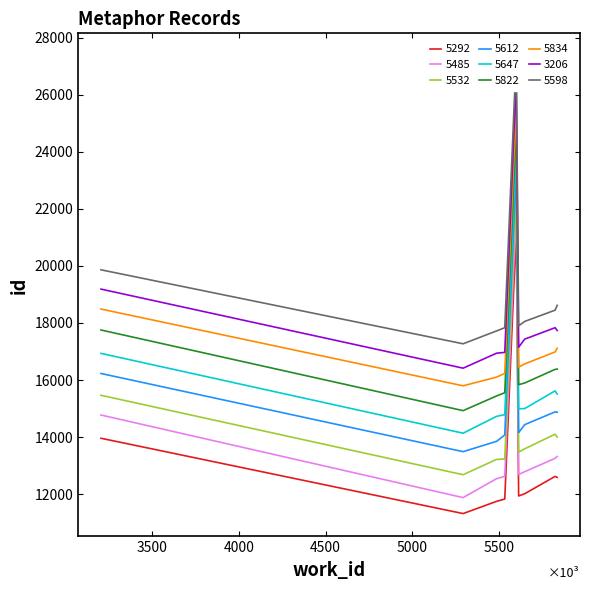

True or false: 5292 and 5834 intersect in this chart.

False